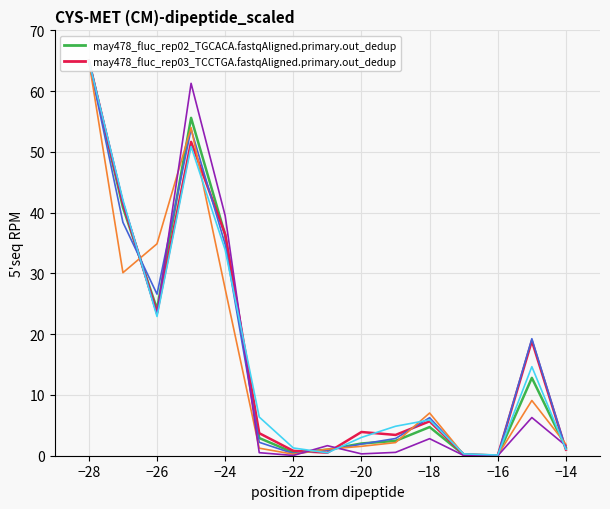

What is the spread (max minus min) of values at −24?

10.4